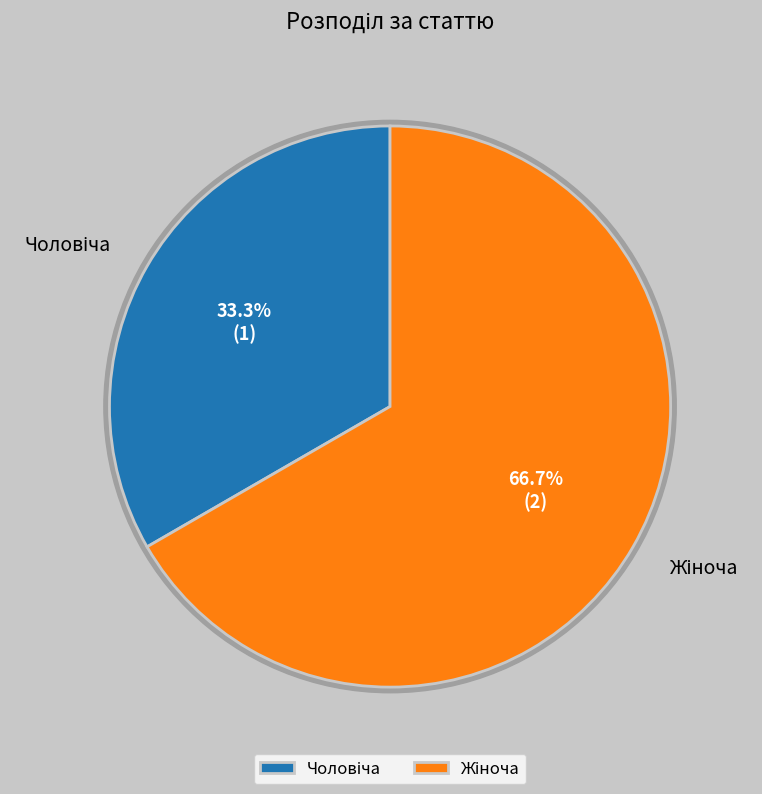

What is the majority slice?

Жіноча